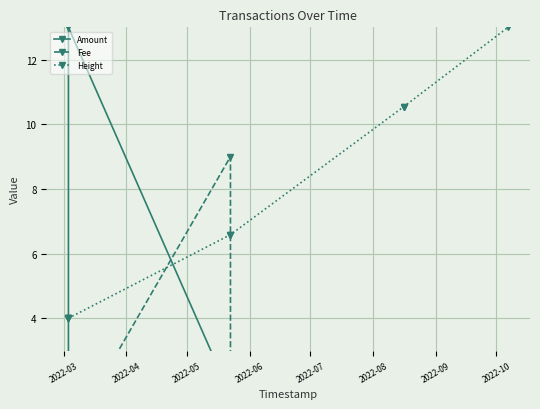

True or false: Height has more than 0 interior local peaks.

False